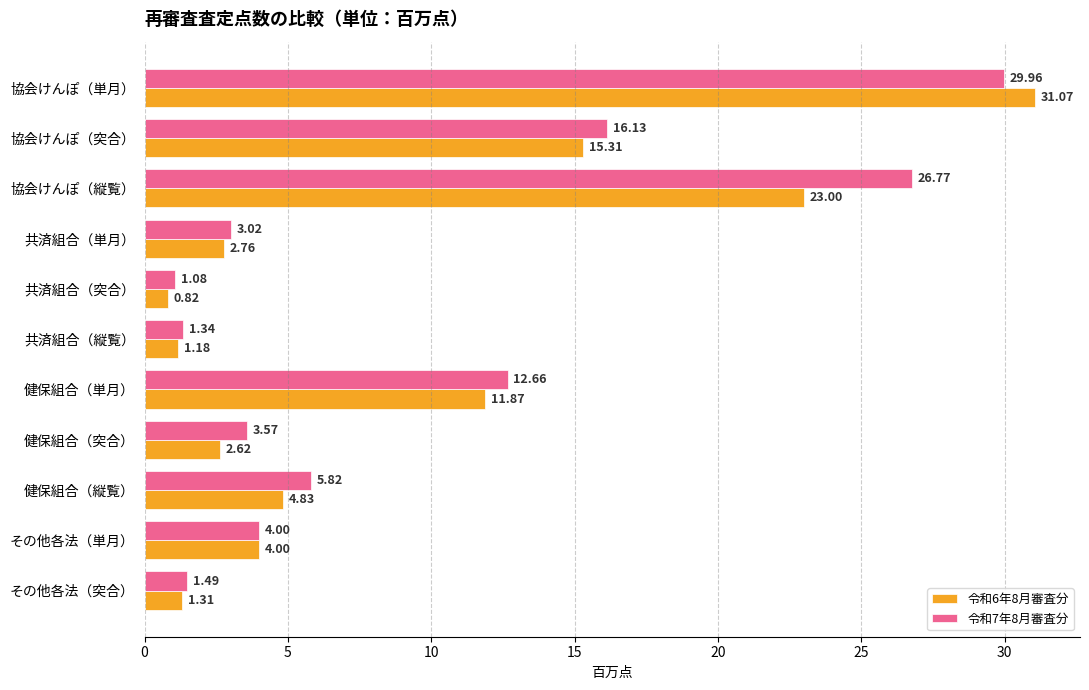

Which series has the largest range (max minus min)?

令和6年8月審査分